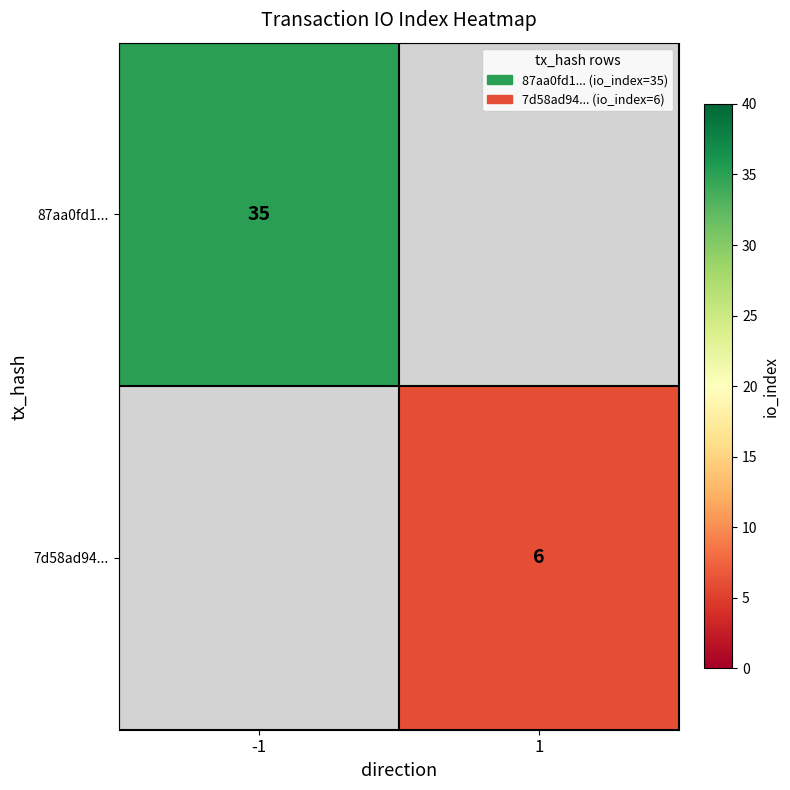

At how many categories does at least one series exceed 24?

1